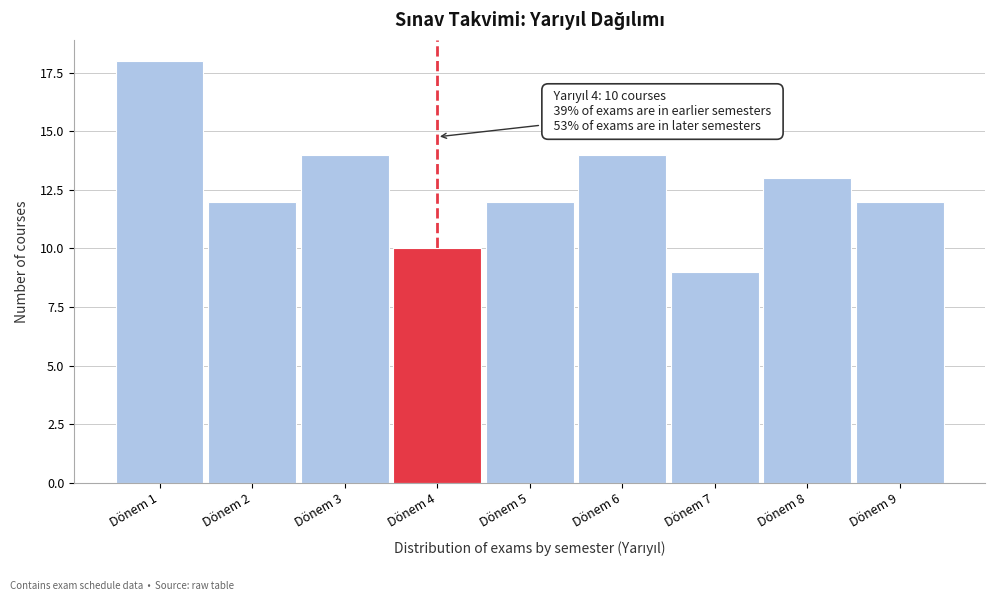

Reading left to right, transcribe all the data shown in this chart.

Dönem 1=18	Dönem 2=12	Dönem 3=14	Dönem 4=10	Dönem 5=12	Dönem 6=14	Dönem 7=9	Dönem 8=13	Dönem 9=12